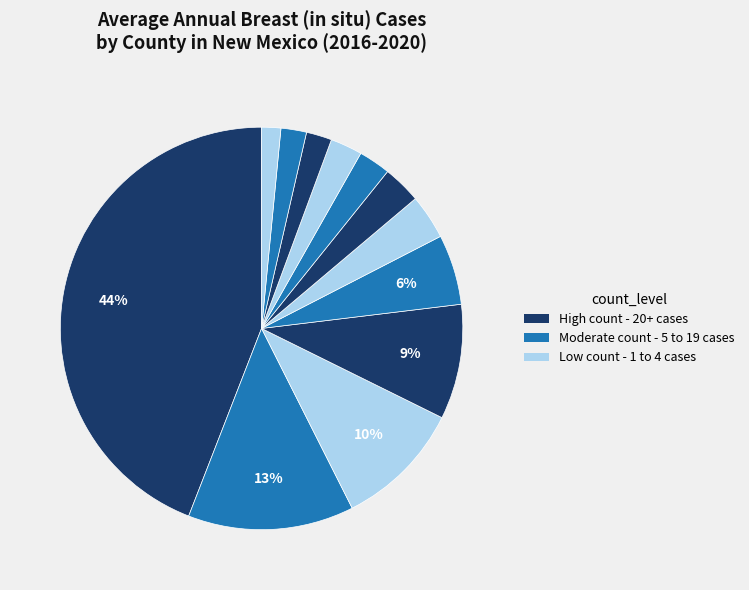

To the nearest percent, what is the difference between the largest and smallest slice percentages?

43%